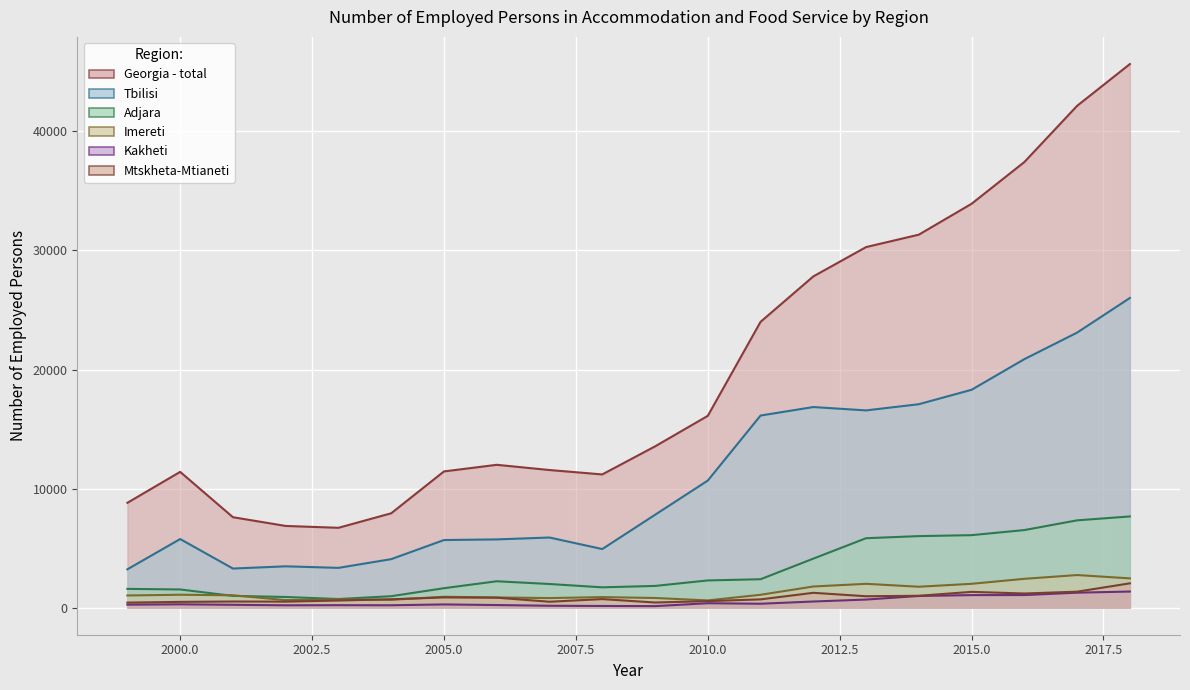

Rank the series by their maximum value, from highest to lowest.

Georgia - total, Tbilisi, Adjara, Imereti, Mtskheta-Mtianeti, Kakheti